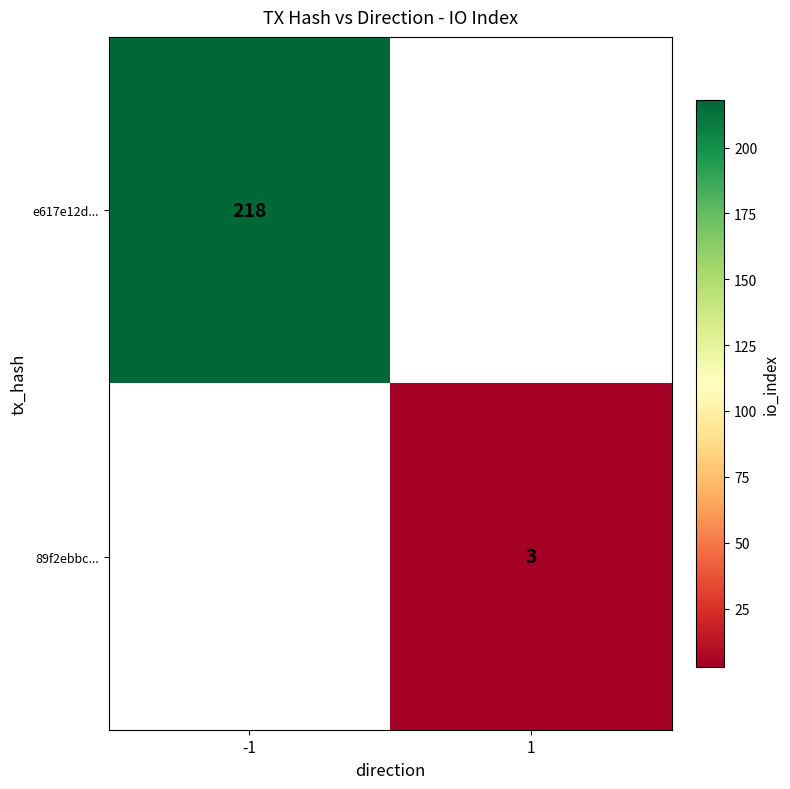

Between 1 and -1, which is larger?

-1